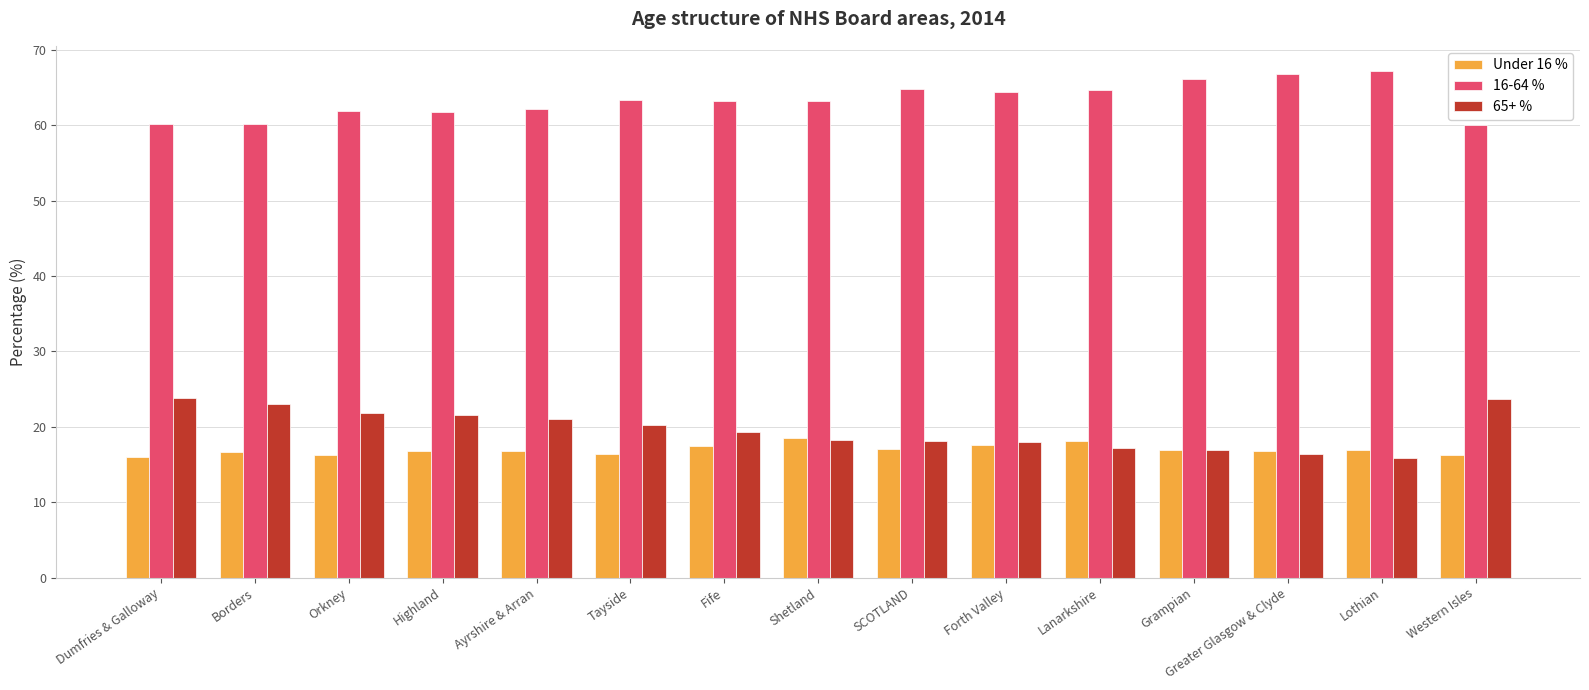

What is the label of the 10th bar from the left?

Forth Valley